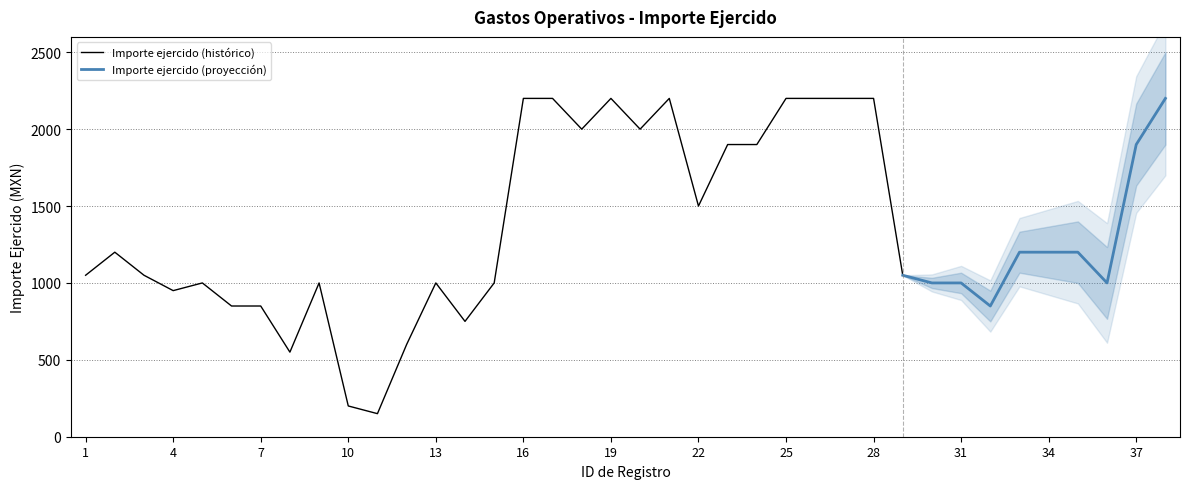

Is it true that the value at 21 is 2200?

True